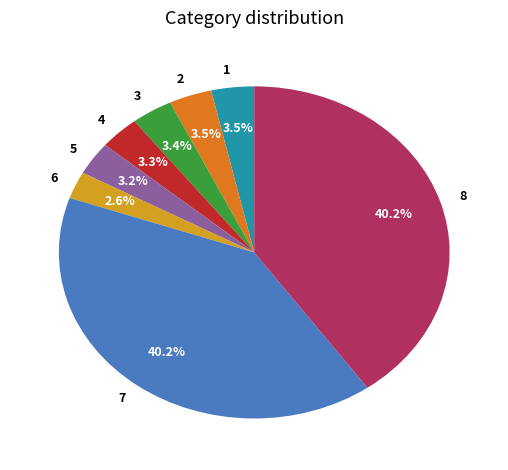

To the nearest percent, what is the difference between the largest and smallest slice percentages?

38%